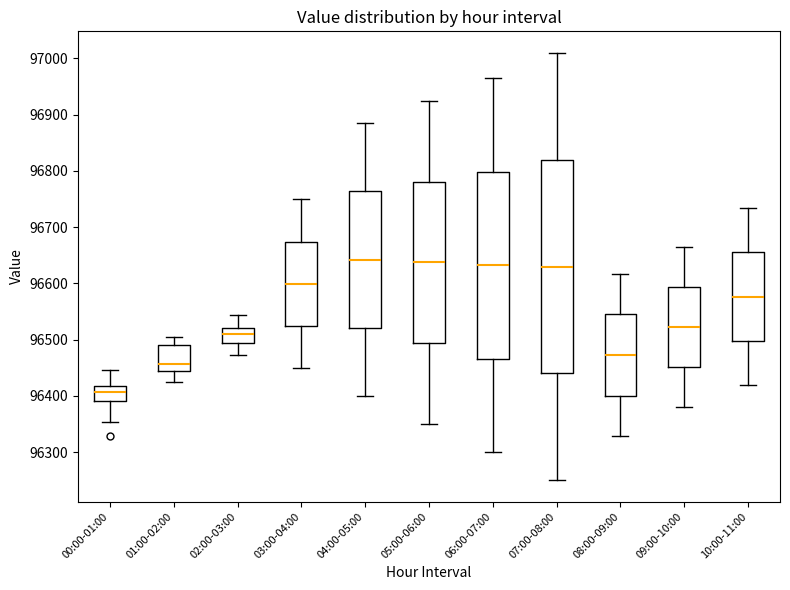

Reading left to right, read every box against the y-axis: the position of its median line, the range the box covers, and the ends of its whiskers. The values are not printed on the chart, so give them approximately, as read against the axis.

00:00-01:00: median 96410, box 96390 to 96420, whiskers 96350 to 96450
01:00-02:00: median 96460, box 96440 to 96490, whiskers 96420 to 96510
02:00-03:00: median 96510, box 96490 to 96520, whiskers 96470 to 96540
03:00-04:00: median 96600, box 96520 to 96670, whiskers 96450 to 96750
04:00-05:00: median 96640, box 96520 to 96760, whiskers 96400 to 96880
05:00-06:00: median 96640, box 96490 to 96780, whiskers 96350 to 96920
06:00-07:00: median 96630, box 96470 to 96800, whiskers 96300 to 96970
07:00-08:00: median 96630, box 96440 to 96820, whiskers 96250 to 97010
08:00-09:00: median 96470, box 96400 to 96540, whiskers 96330 to 96620
09:00-10:00: median 96520, box 96450 to 96590, whiskers 96380 to 96670
10:00-11:00: median 96580, box 96500 to 96660, whiskers 96420 to 96730